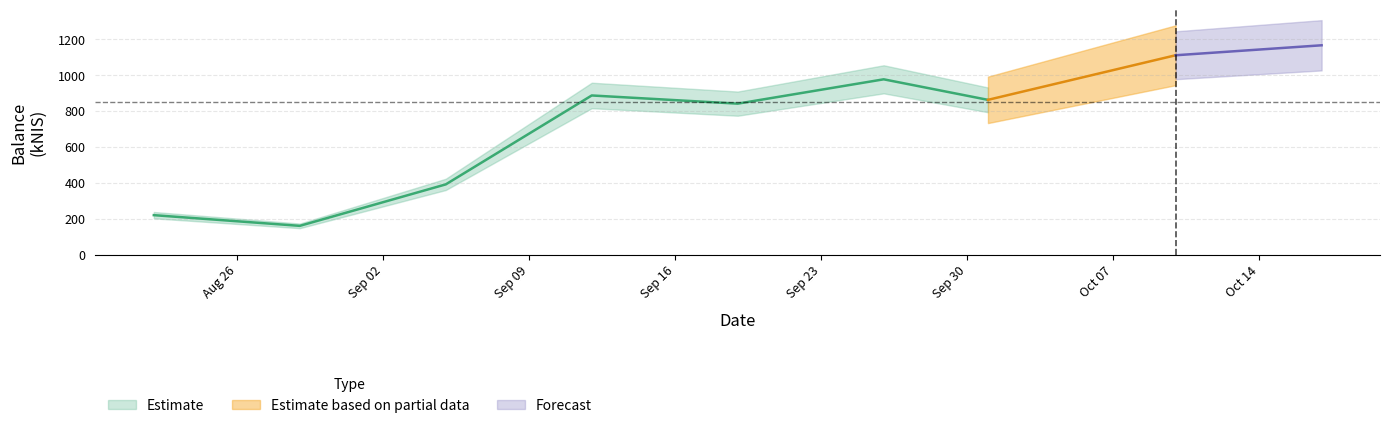

Between 2024-09-26 and 2024-09-19, which is larger?

2024-09-26